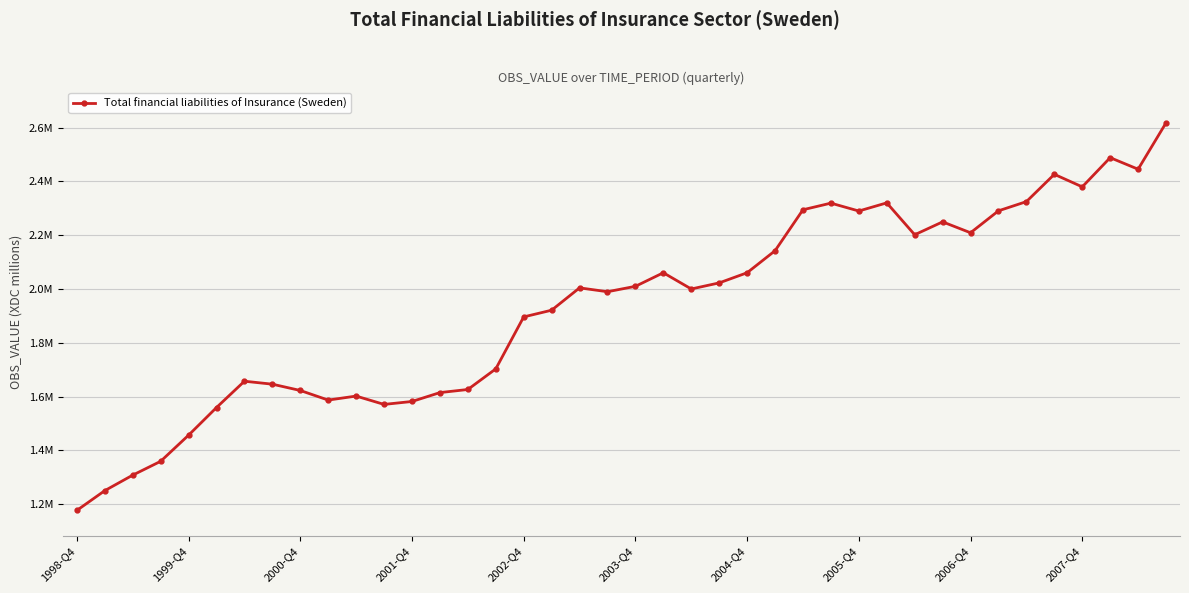

What is the smallest value displayed?

1176620